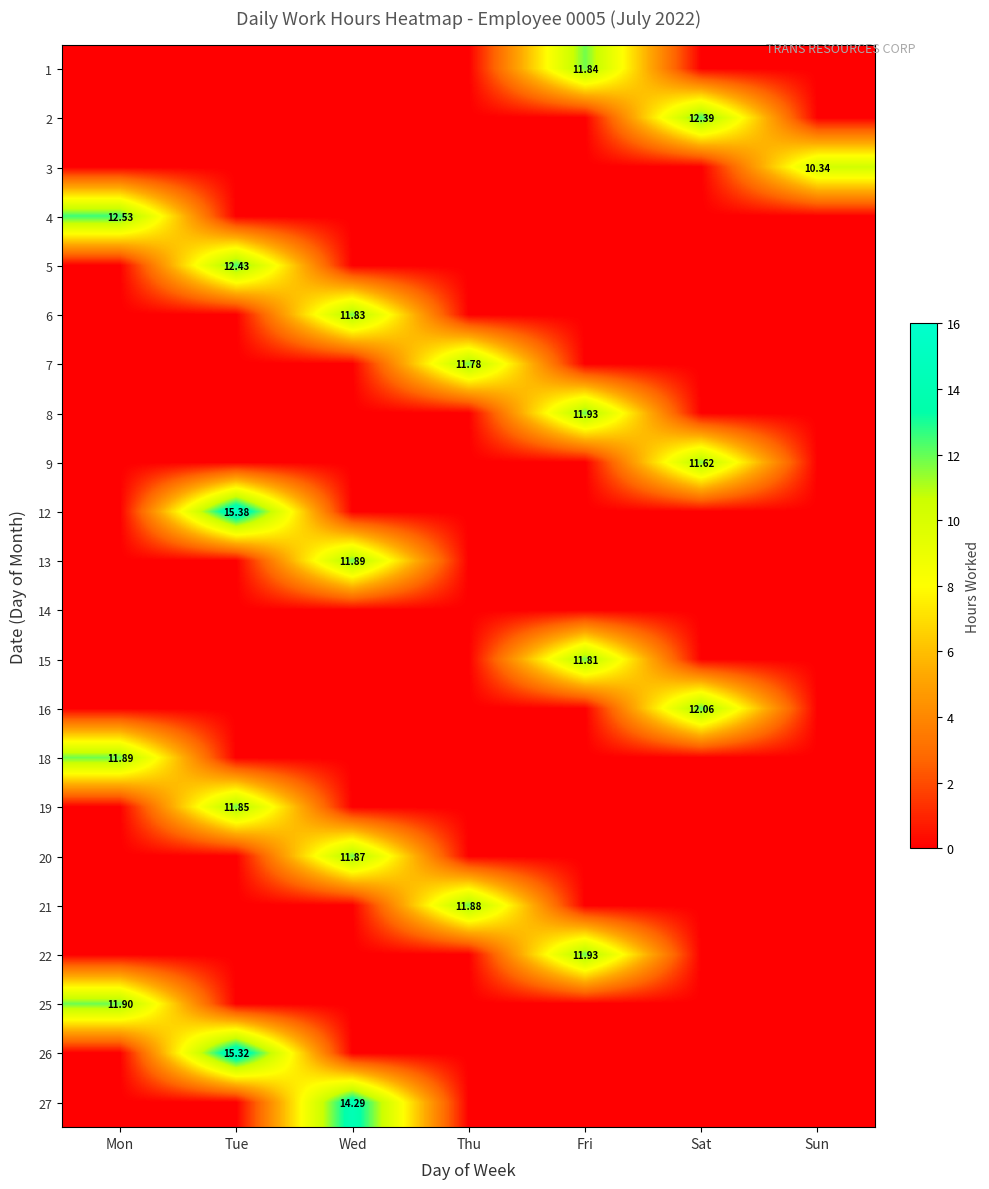

How many positive values does the 20 series have?

1